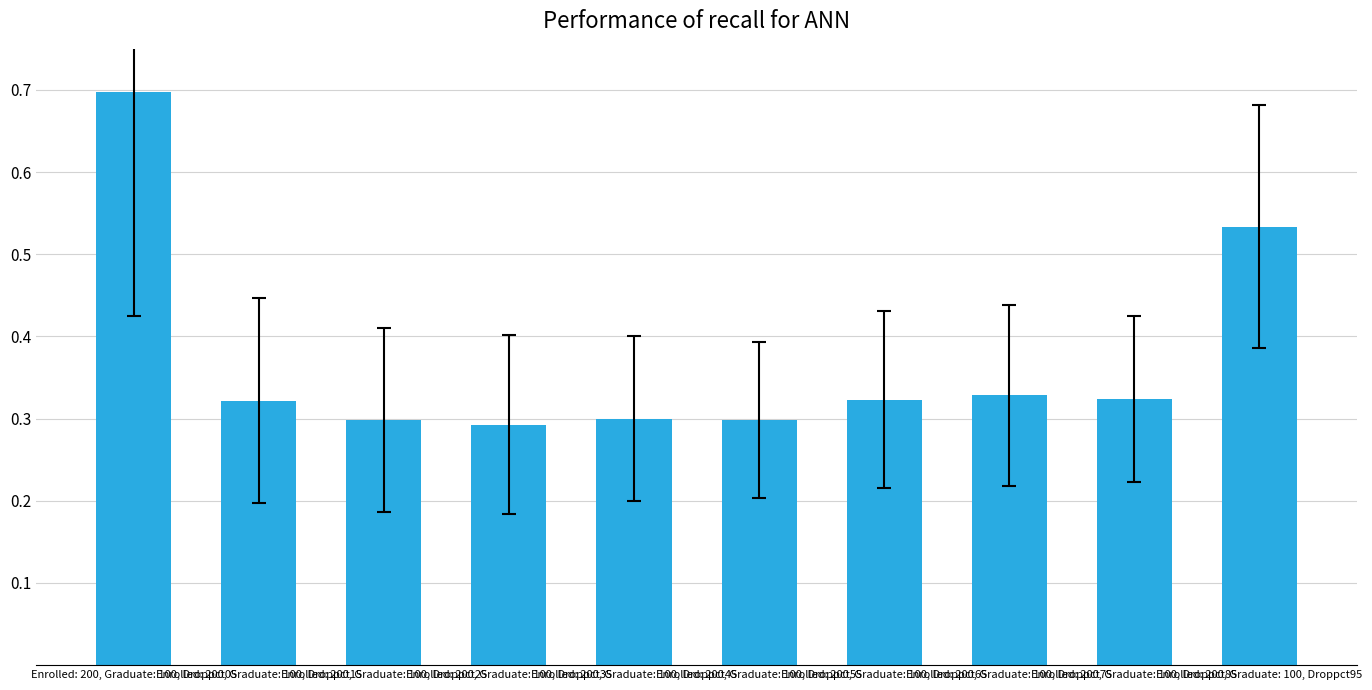

What is the sum of the values at Enrolled: 200, Graduate: 100, Droppct75 and Enrolled: 200, Graduate: 100, Droppct15?

0.7